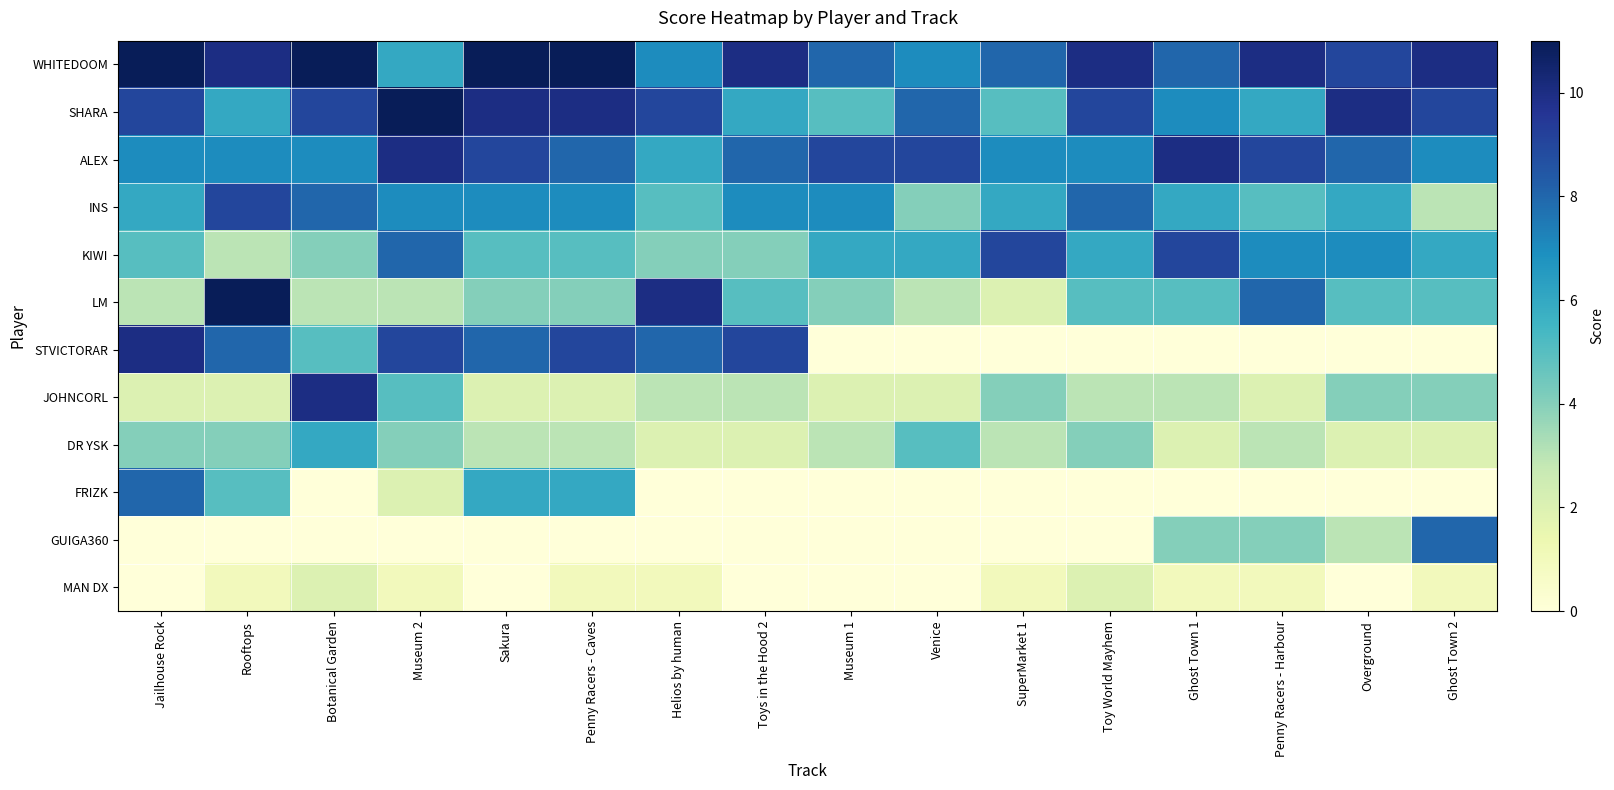

At which category does the chart reach its minimum across all series?

Museum 1